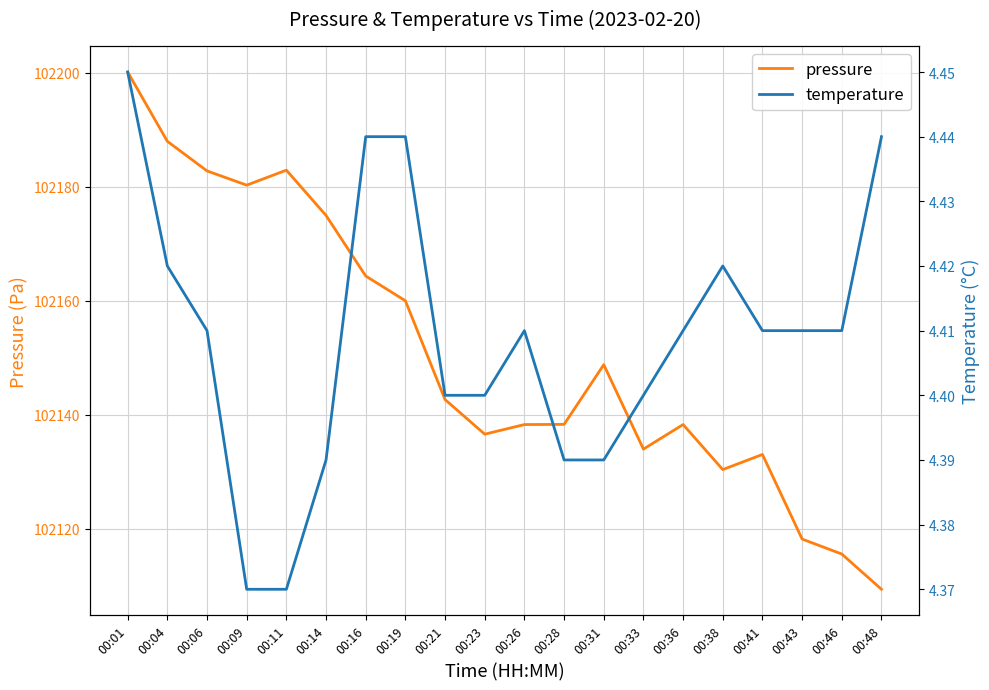

What is the value of the pressure point at the 1st from the left?

102200.1